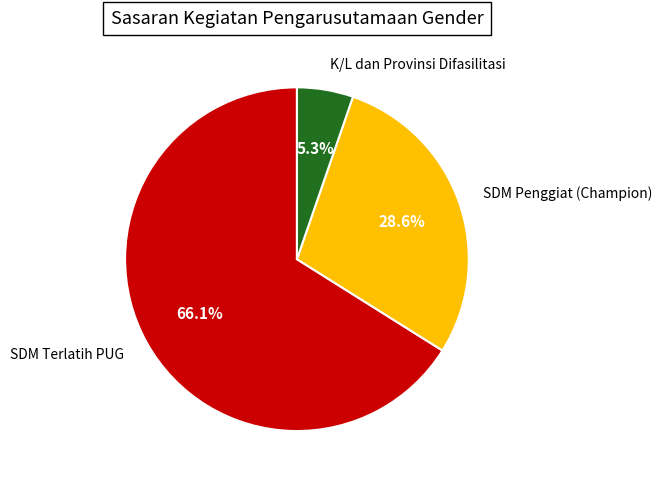

Is it true that SDM Penggiat (Champion) is 29% of the pie?

True